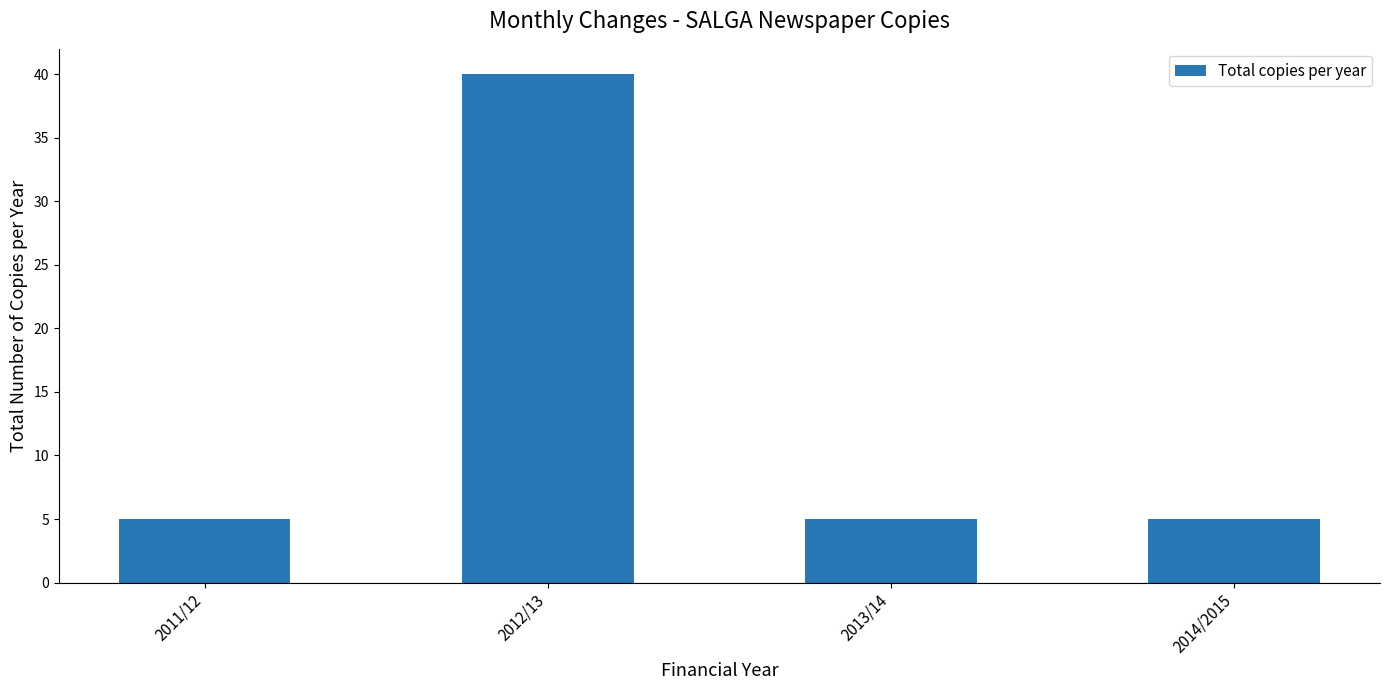

Read the value at 2011/12, to the nearest 5.

5